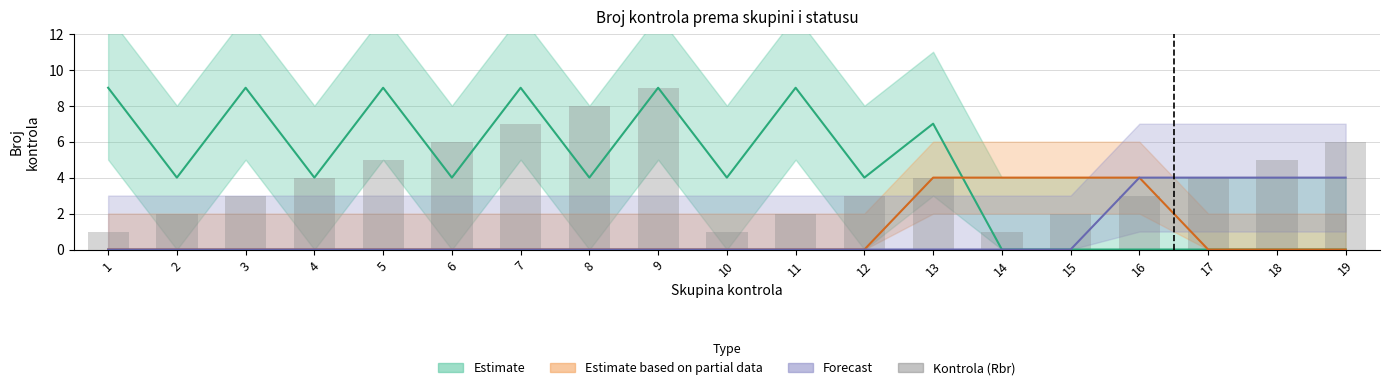

Reading left to right, what are all the values shown in this chart?

1	2	3	4	5	6	7	8	9	1	2	3	4	1	2	3	4	5	6